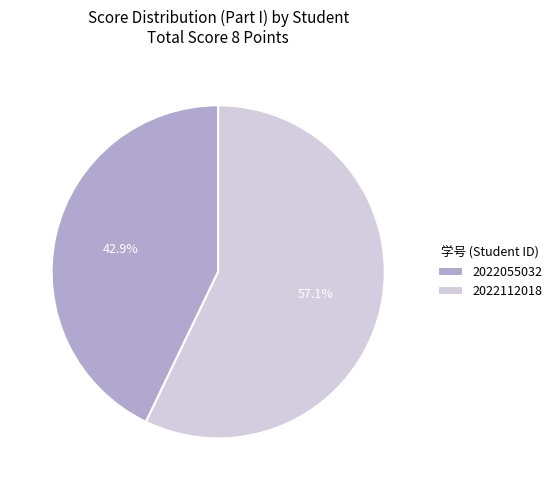

To the nearest percent, what percentage of the pie is 2022055032?

43%